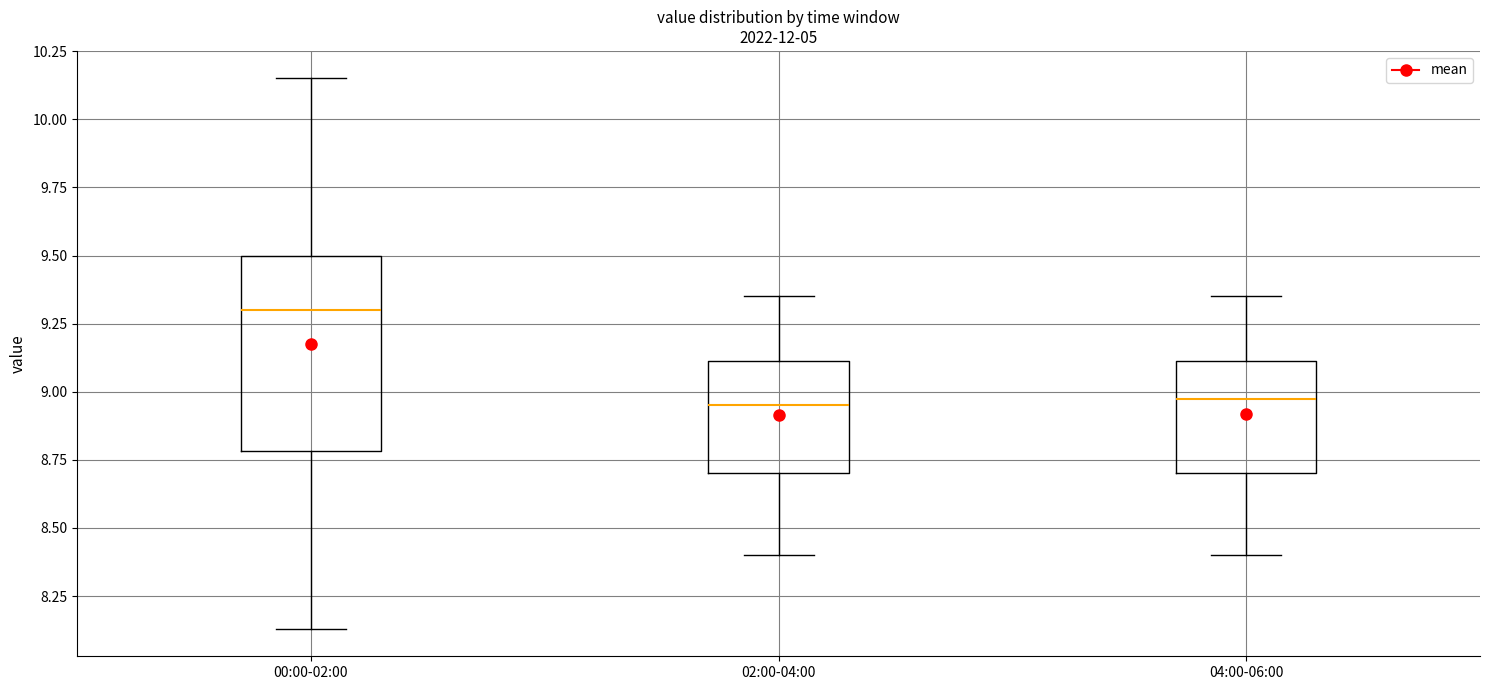

Reading left to right, transcribe this box plot: for each box, give where its median line is, the range the box spans, and where its two whiskers end, as read against the y-axis. The values are not printed on the chart, so give them approximately, as read against the axis.

00:00-02:00: median 9.30, box 8.80 to 9.50, whiskers 8.15 to 10.15
02:00-04:00: median 8.95, box 8.70 to 9.10, whiskers 8.40 to 9.35
04:00-06:00: median 9.00, box 8.70 to 9.10, whiskers 8.40 to 9.35